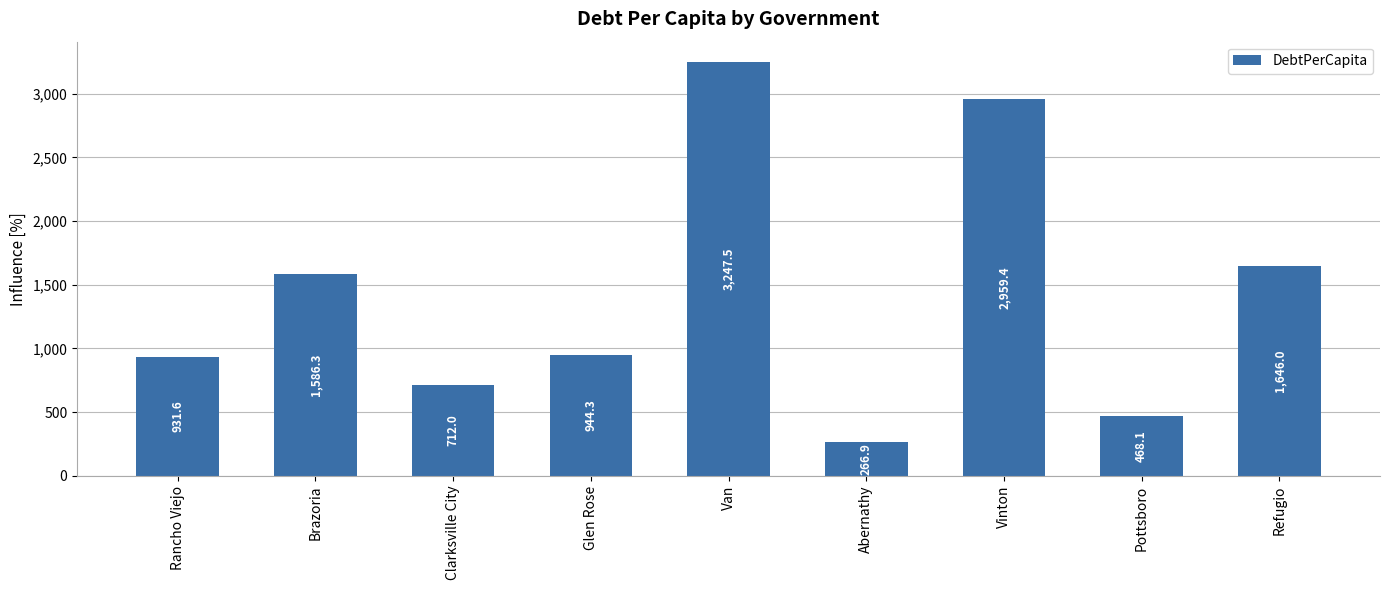

Is it true that the value at Abernathy is 57.9?

False